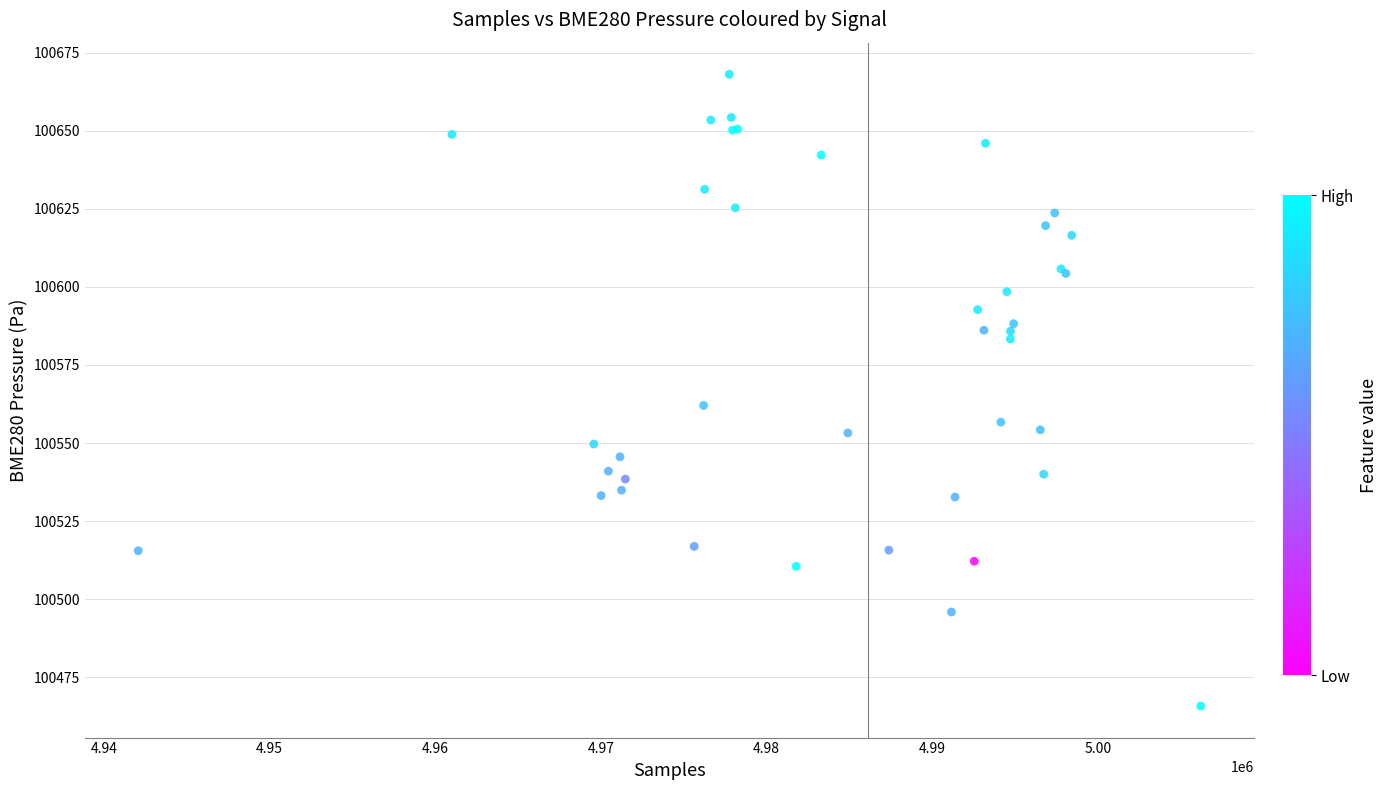

What Y value in the scatter plot is closest to 100566?

100562.0